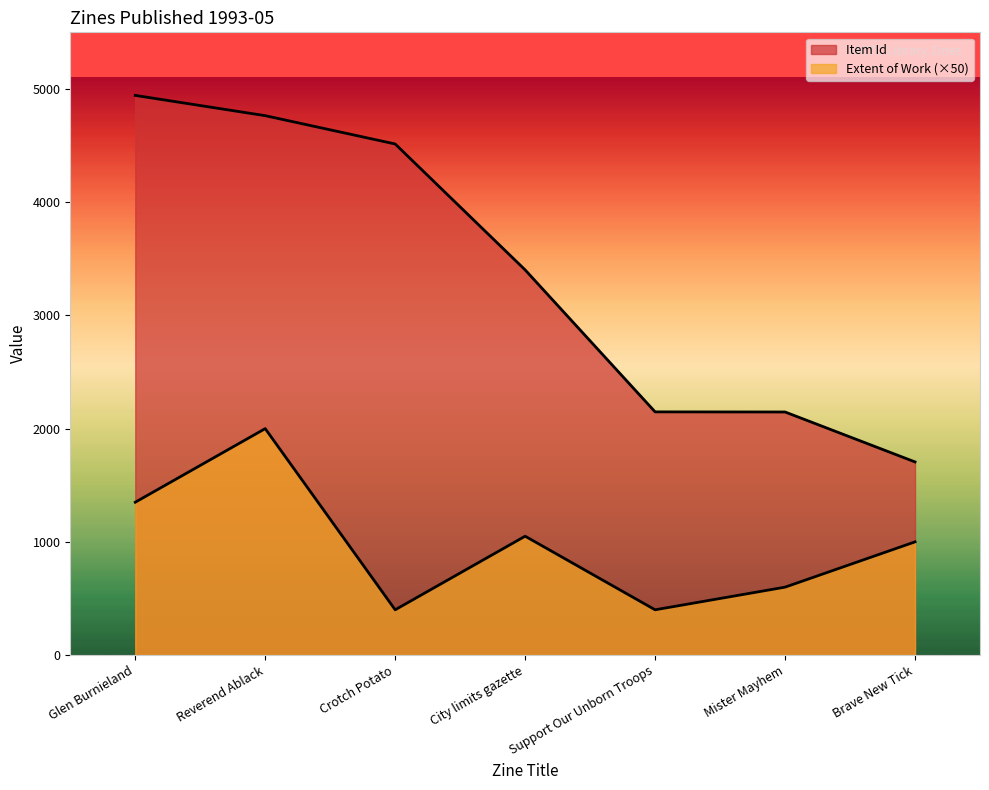

What is the sum of all Item Id values?

23624